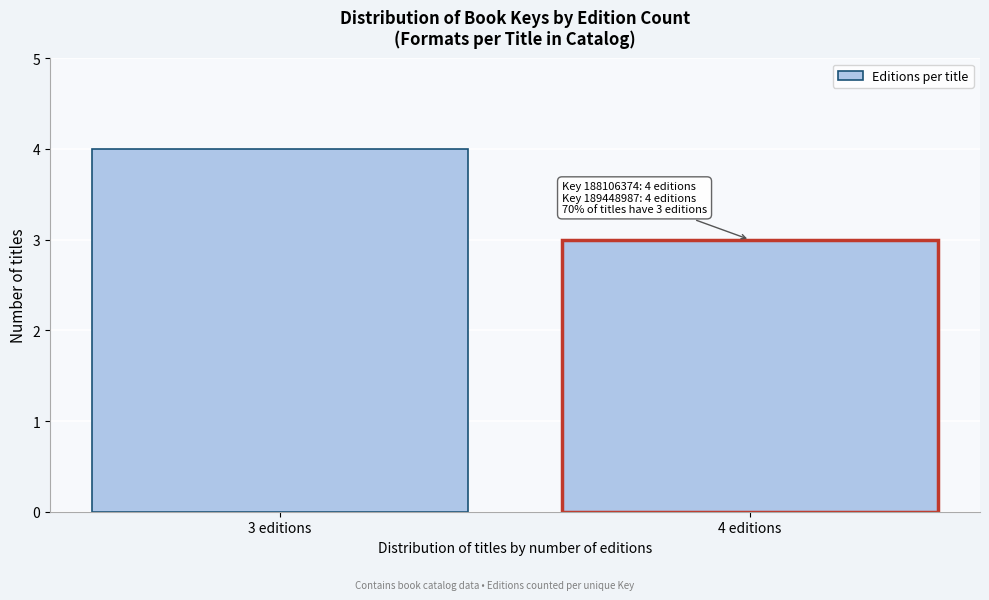

Reading left to right, list all the values displayed in this chart.

3 editions=4	4 editions=3